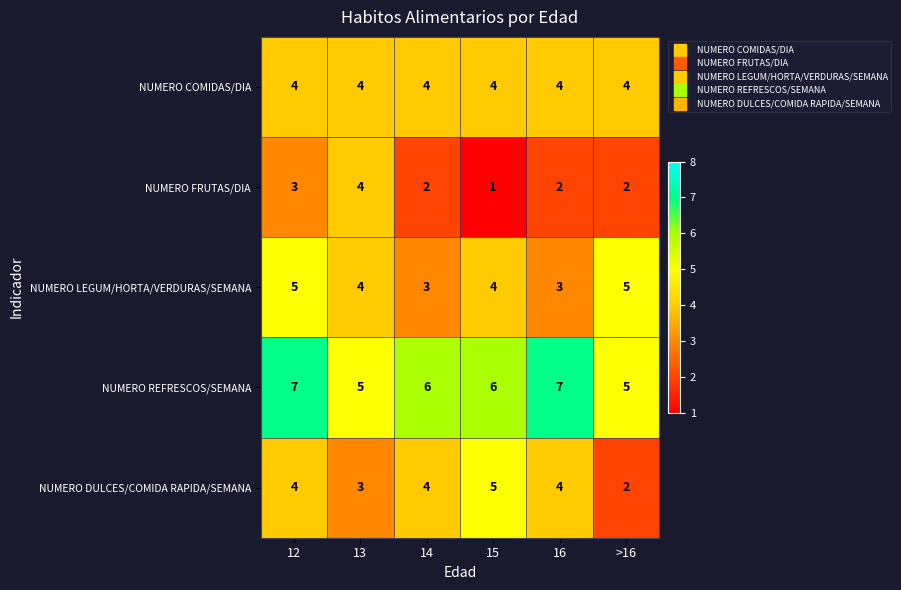

Which category has the lowest value across all series?

15